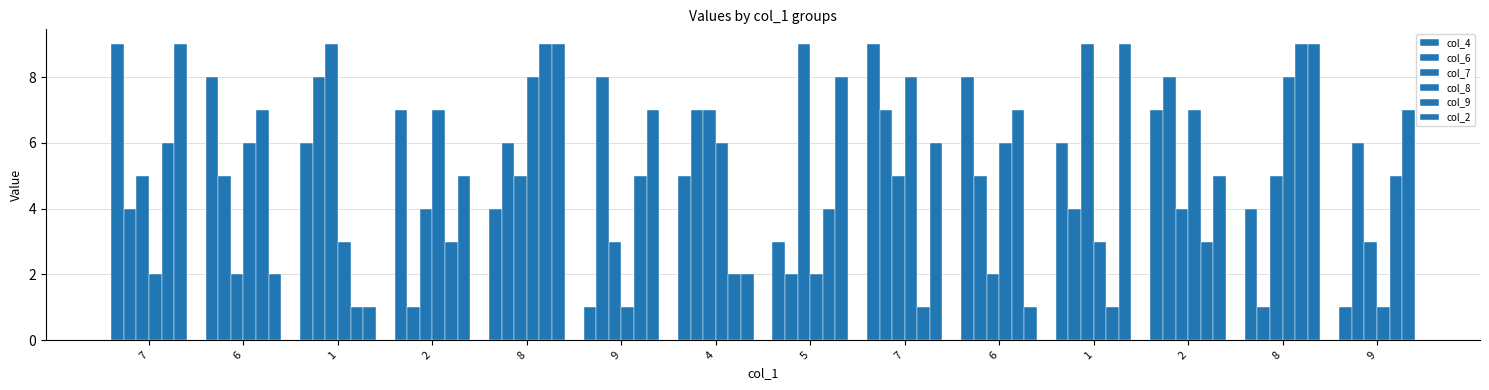

Are the bars horizontal?

No